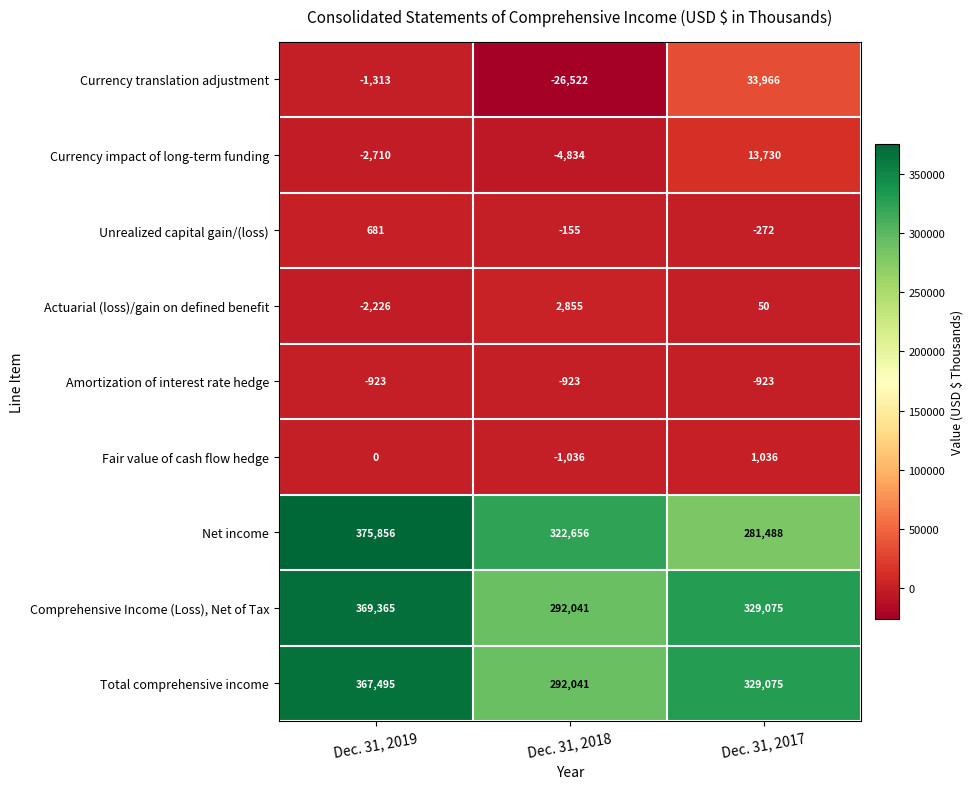

Reading left to right, list all the values displayed in this chart.

Currency translation adjustment: -1313	-26522	33966
Currency impact of long-term funding: -2710	-4834	13730
Unrealized capital gain/(loss): 681	-155	-272
Actuarial (loss)/gain on defined benefit: -2226	2855	50
Amortization of interest rate hedge: -923	-923	-923
Fair value of cash flow hedge: 0	-1036	1036
Net income: 375856	322656	281488
Comprehensive Income (Loss), Net of Tax: 369365	292041	329075
Total comprehensive income: 367495	292041	329075